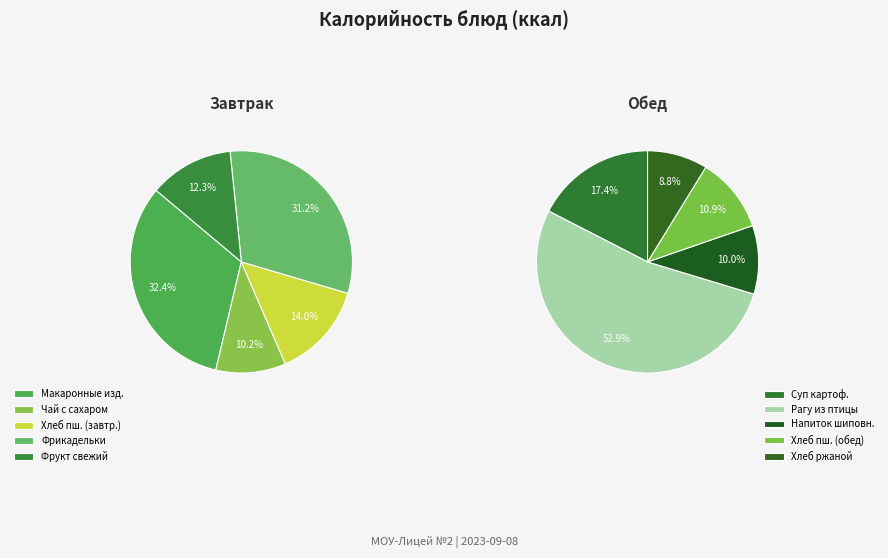

Approximately how many times larger is the value at Хлеб пшеничный (завтрак) compared to Фрикадельки мясные с соусом?

0.4